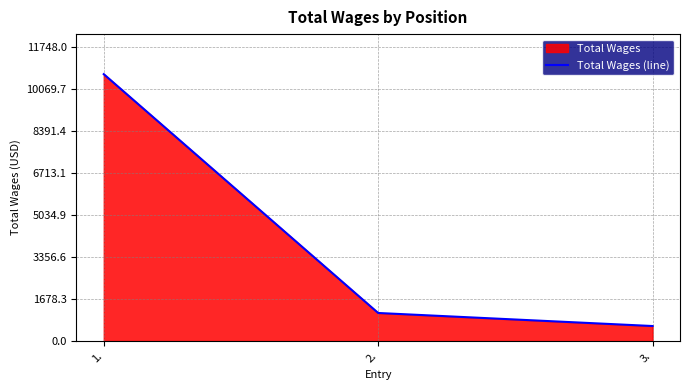

What is the change in value from 1. to 2.?

-9558